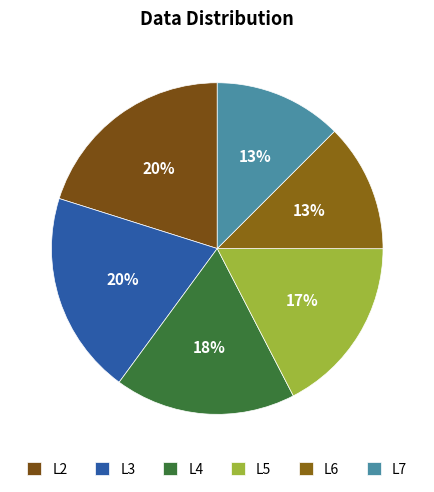

Does L3 represent more than half of the total?

No